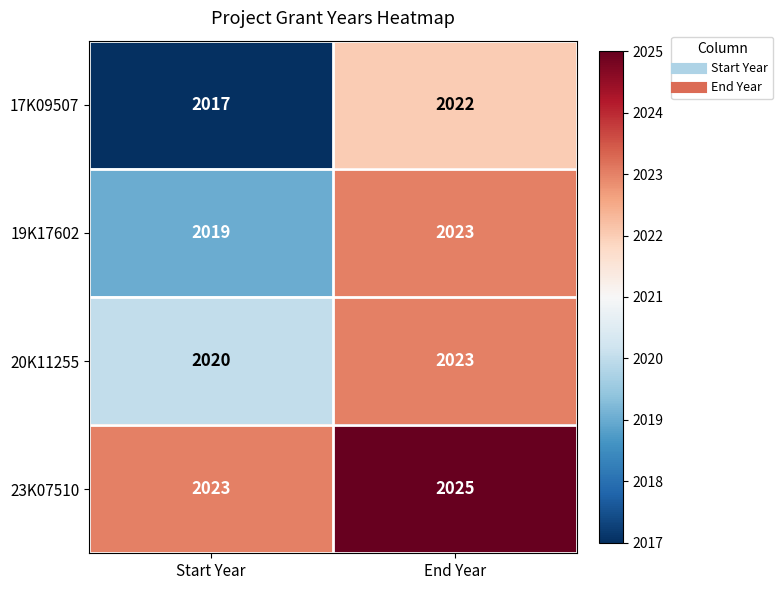

What is the average value of the 19K17602 series?

2021